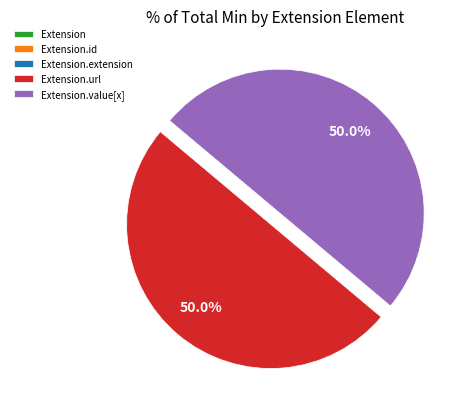

To the nearest percent, what is the combined percentage of Extension and Extension.value[x]?

50%